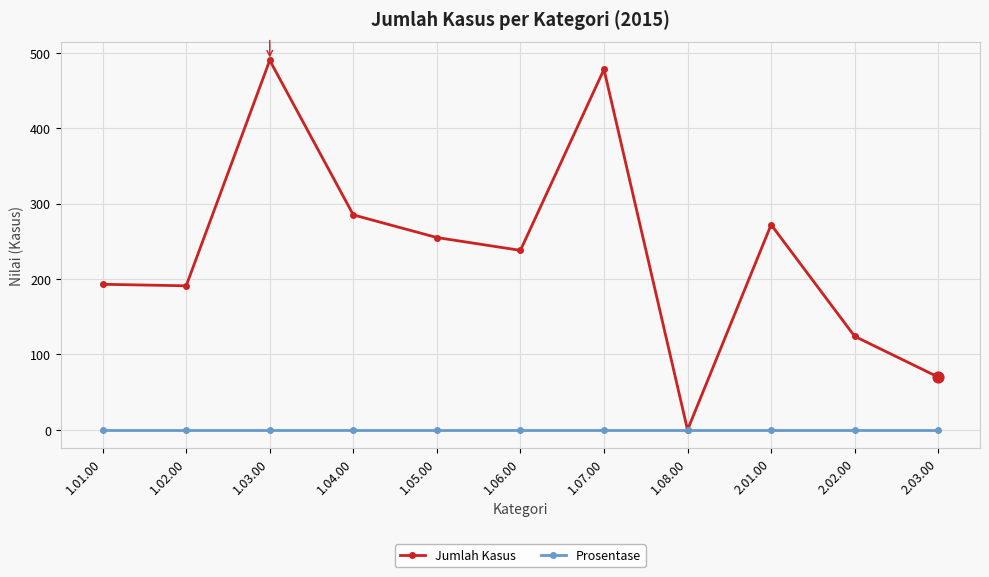

Which series has the largest range (max minus min)?

Jumlah Kasus